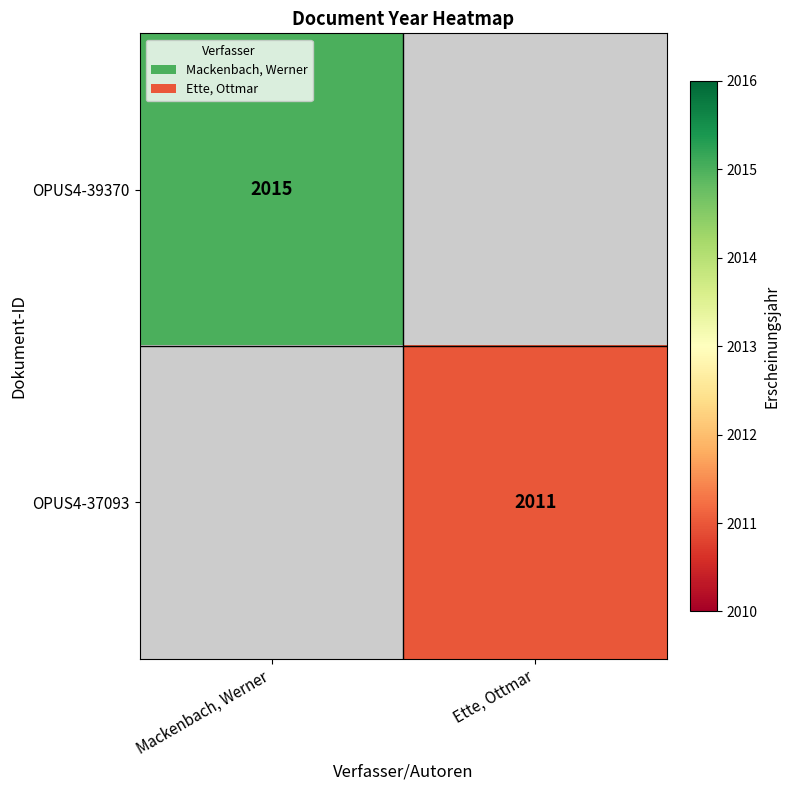

Which label corresponds to the largest value in the chart?

Mackenbach, Werner